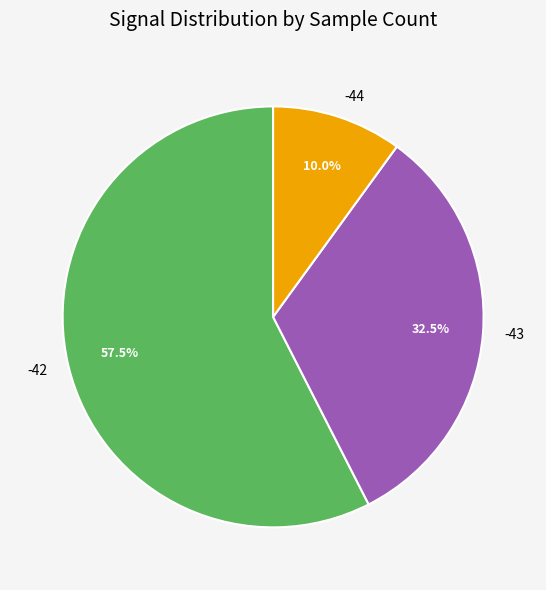

Combined, what portion of the pie is -44 and -42?

67.5%